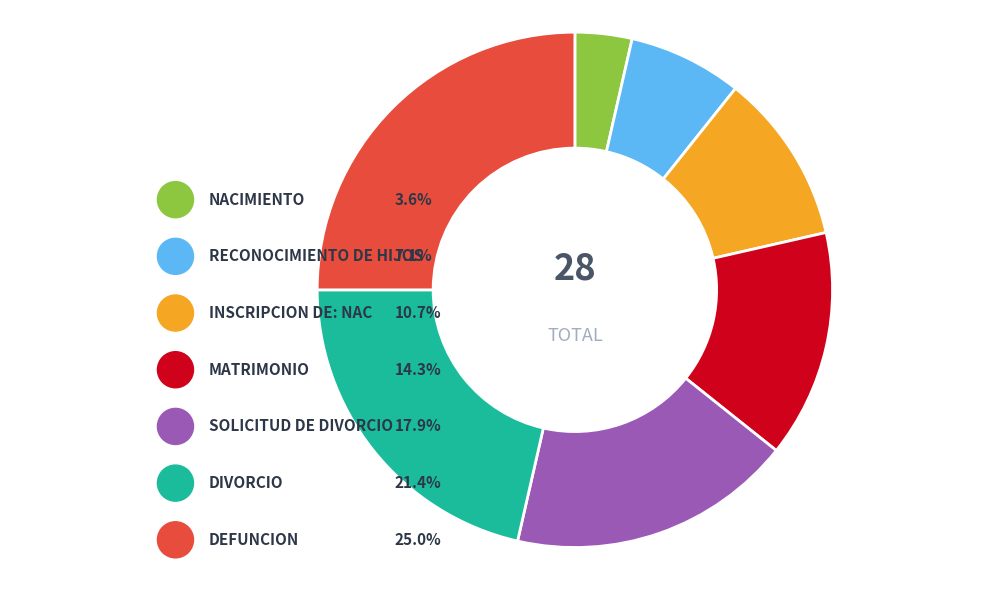

To the nearest percent, what is the difference between the NACIMIENTO and RECONOCIMIENTO DE HIJOS slice percentages?

4%